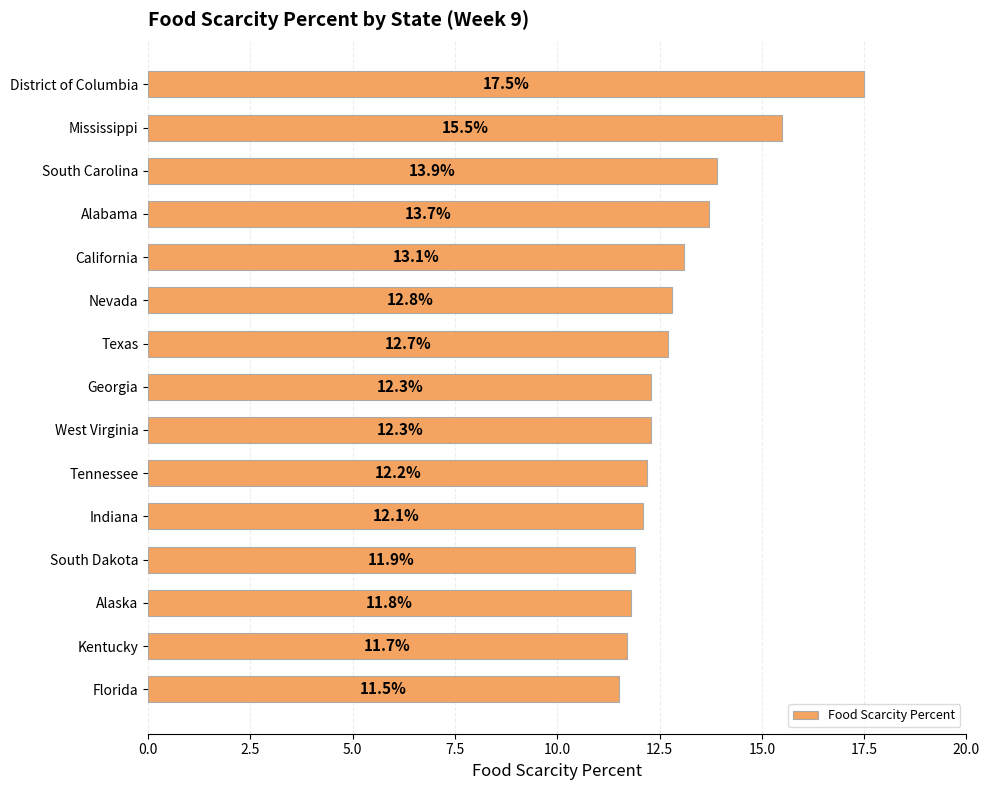

What is the sum of all values?

195.0